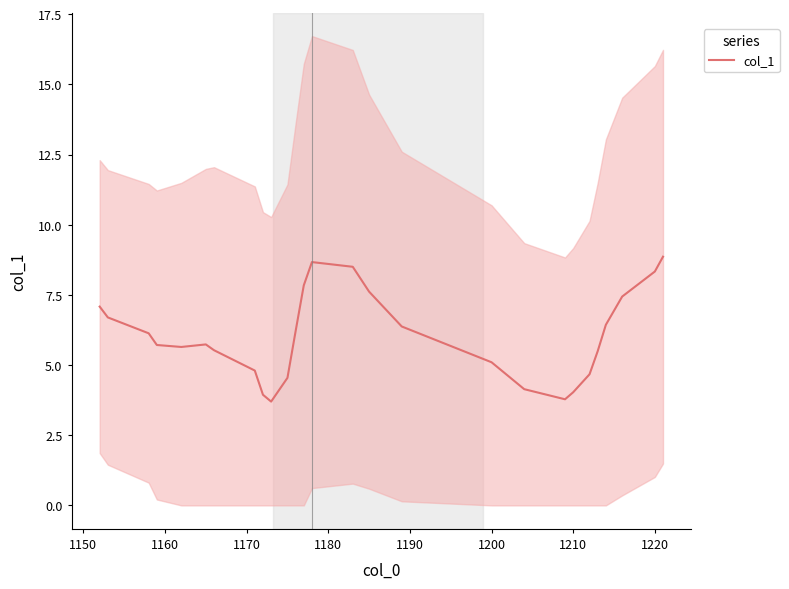

How many points are lower than both their immediate neighbors (excluding endpoints)?

3